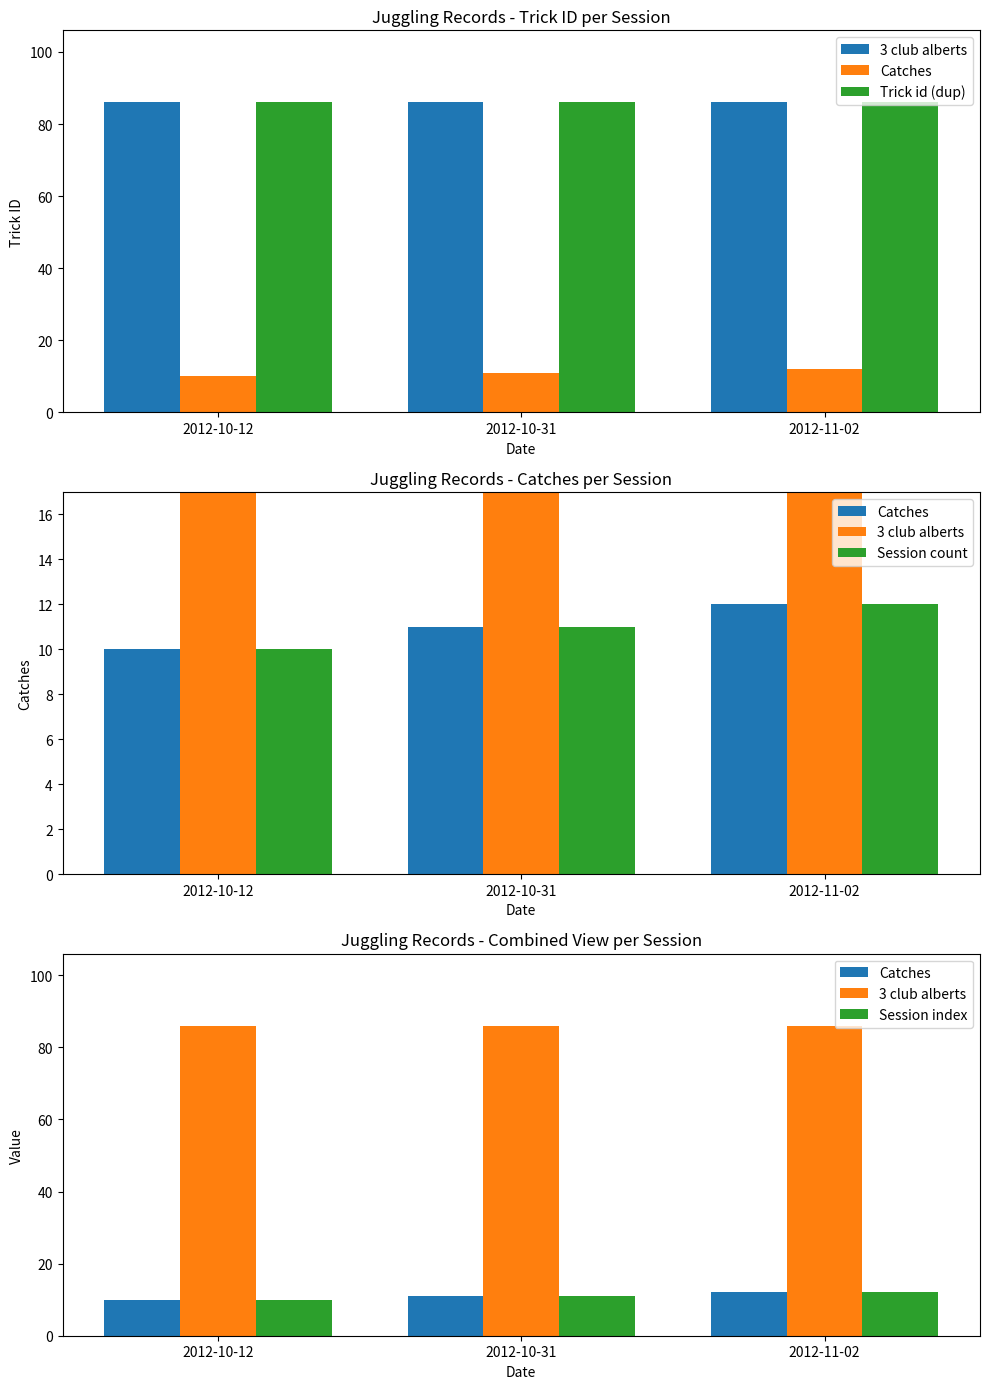

What is the minimum value shown in the chart?

10